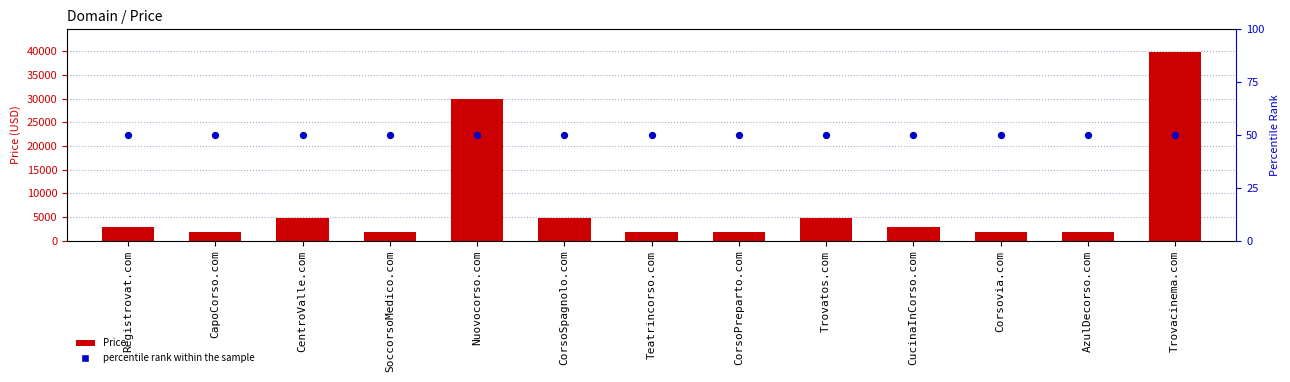

What are all the series names shown in the legend?

Price, Percentile rank within the sample